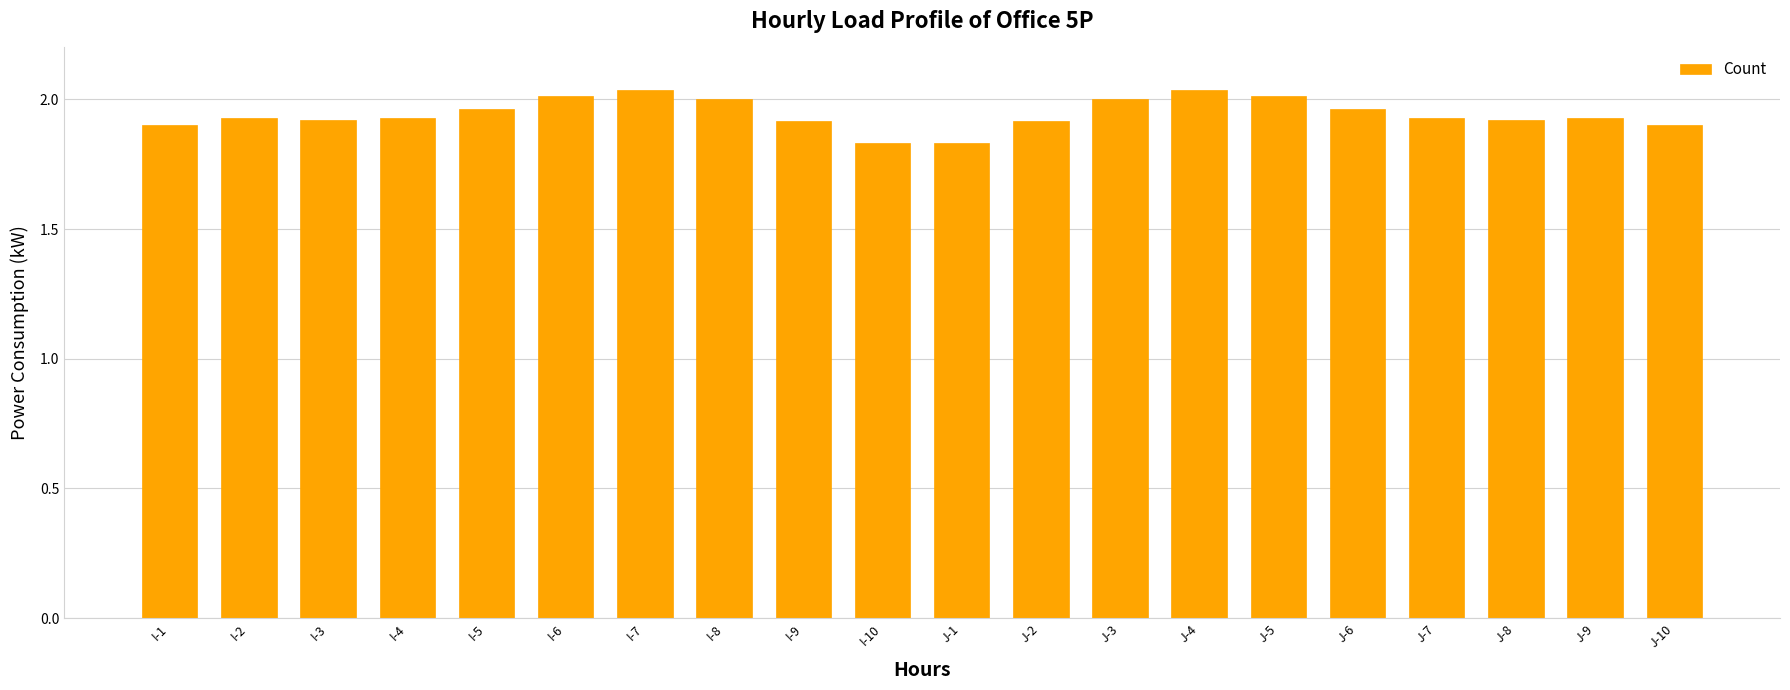

Are the bars grouped side by side (vs. stacked)?

No